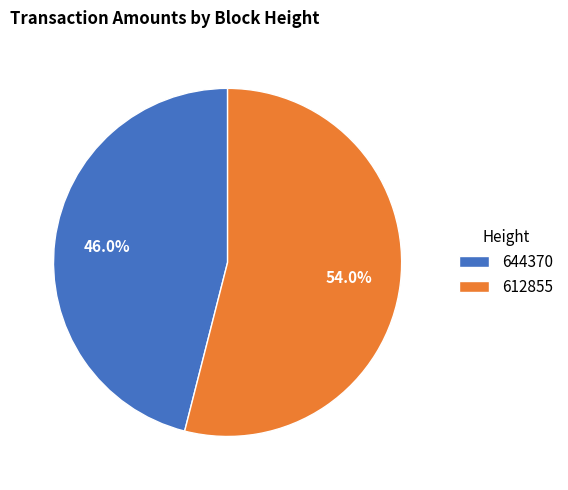

Is there a majority slice in this chart?

Yes